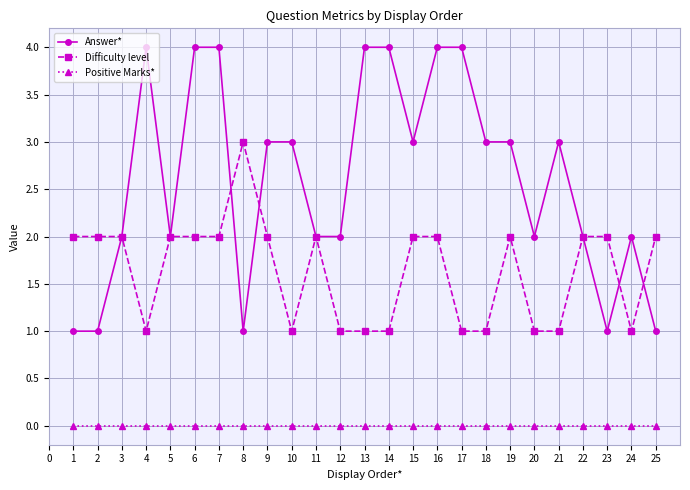

True or false: Answer* has more than 0 points higher than both neighbors.

True